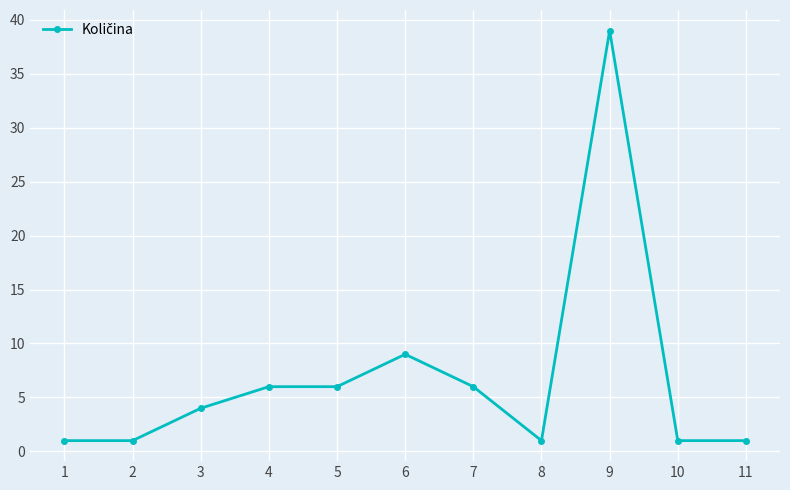

What is the greatest value displayed?

39